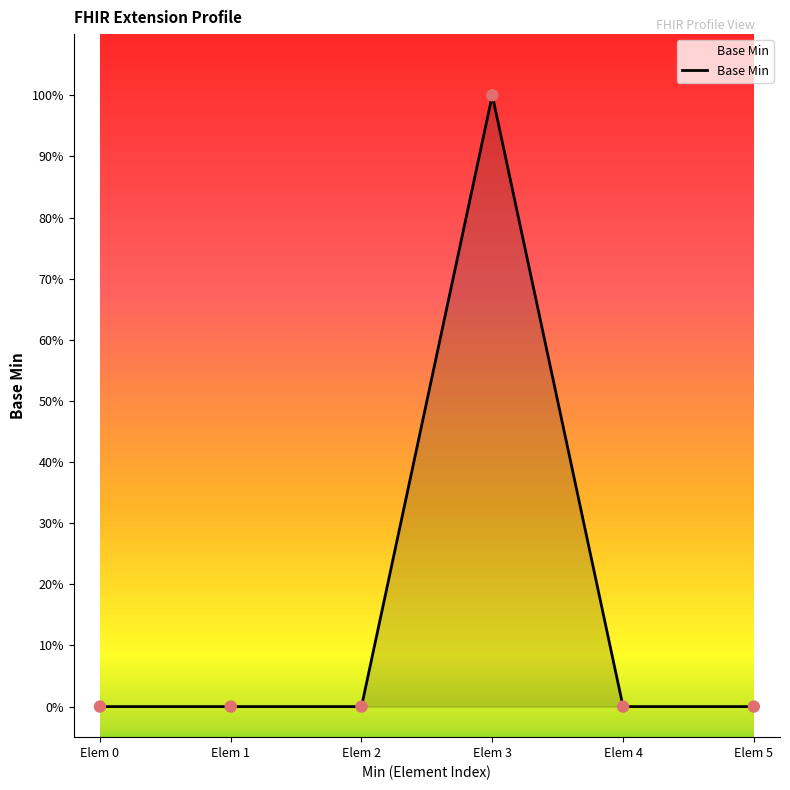

Between Elem 4 and Elem 1, which is larger?

Elem 4